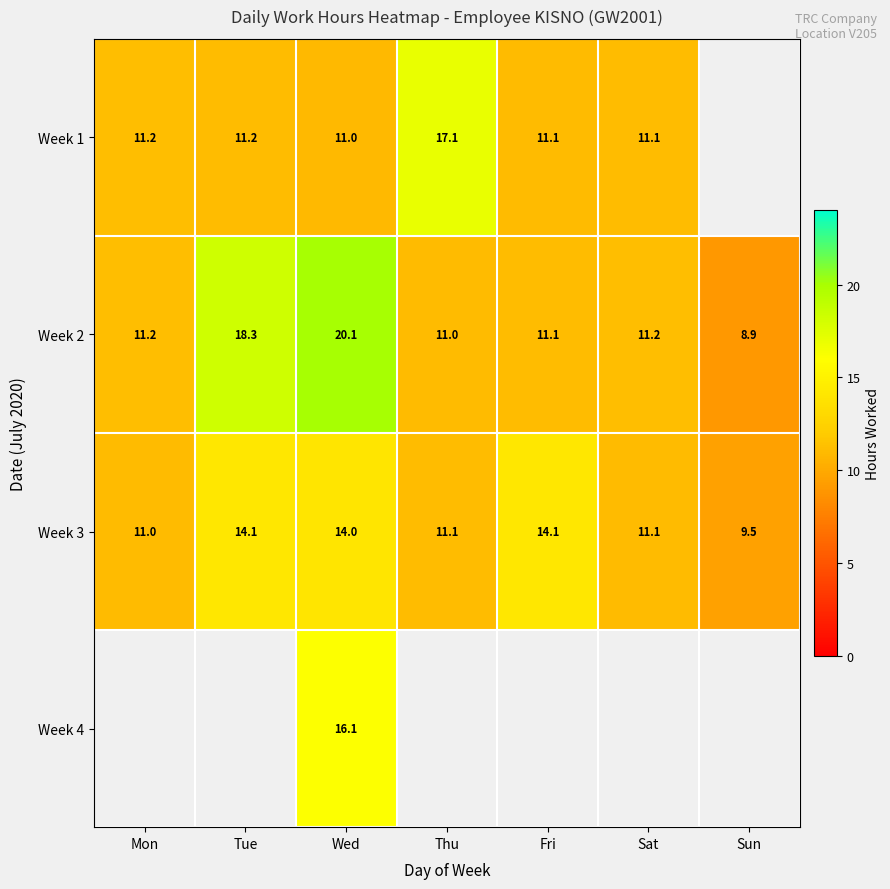

What is the difference between the highest and lowest values at Wed?

9.1